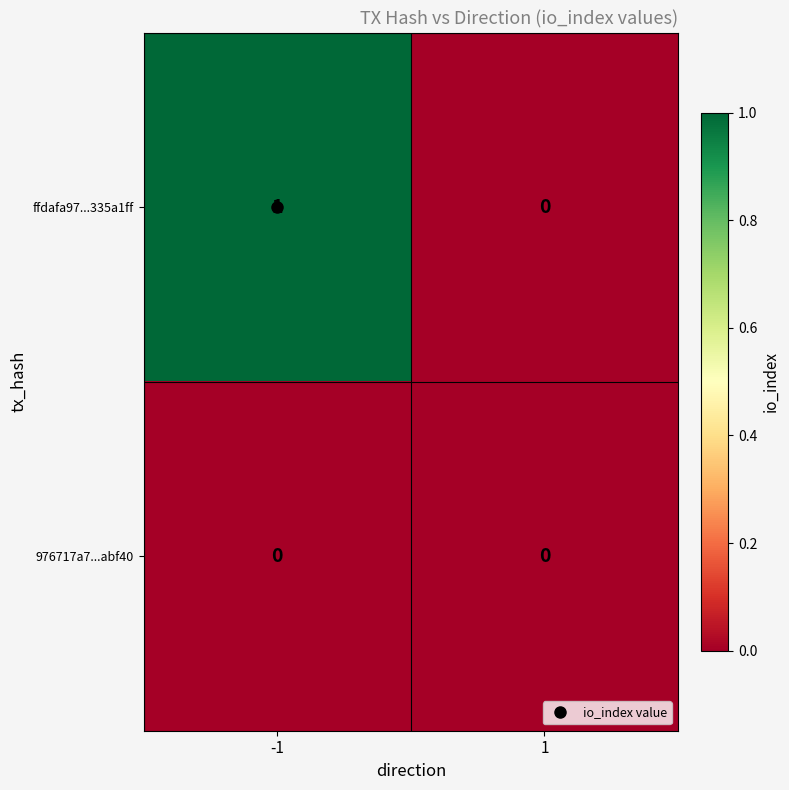

Between -1 and 1, which series saw the biggest shift?

ffdafa97...335a1ff